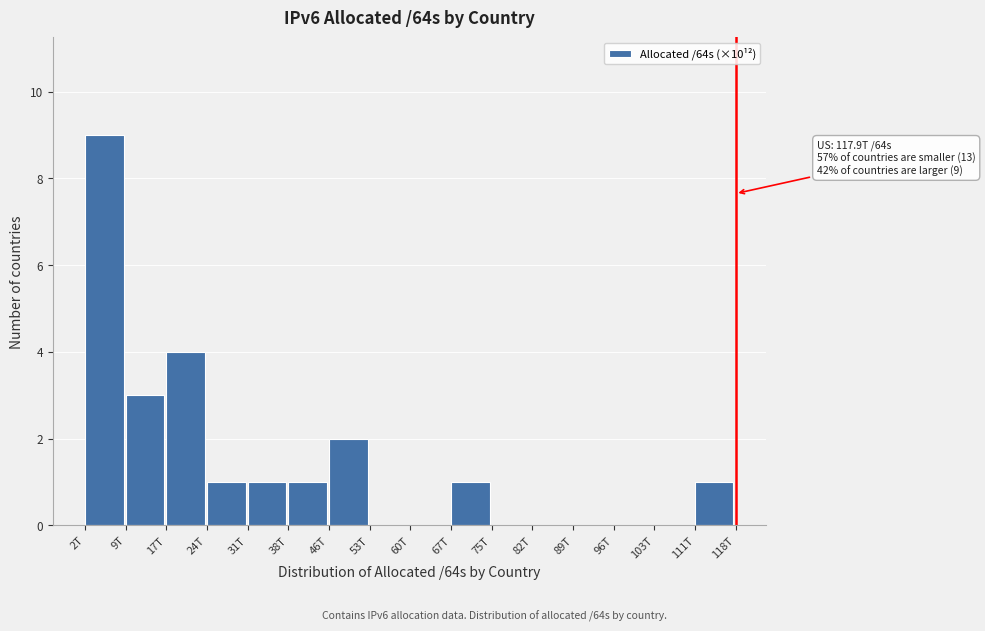

Reading left to right, transcribe all the data shown in this chart.

2T=9	9T=3	17T=4	24T=1	31T=1	38T=1	46T=2	53T=0	60T=0	67T=1	75T=0	82T=0	89T=0	96T=0	103T=0	111T=1